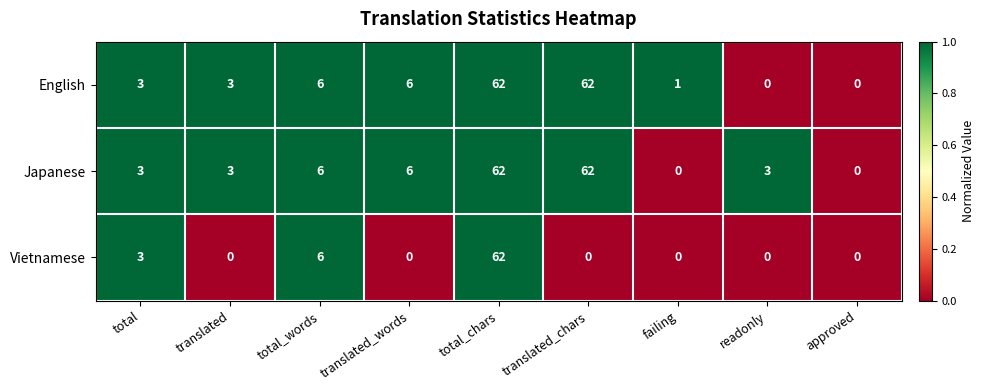

What value does the Vietnamese series have at total_words, to the nearest 10?

10